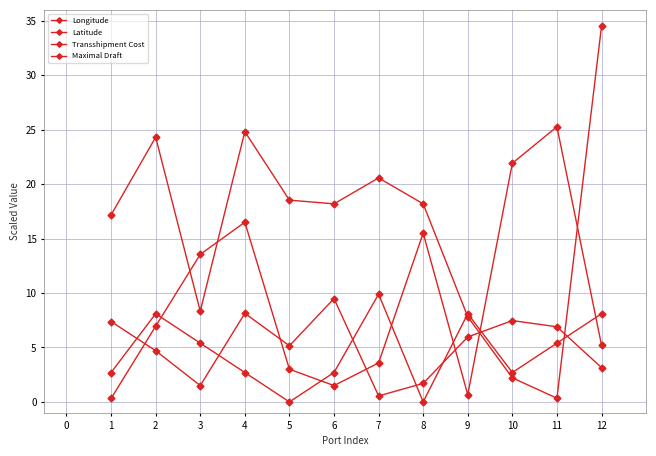

Where is the first local minimum for Maximal Draft?

5